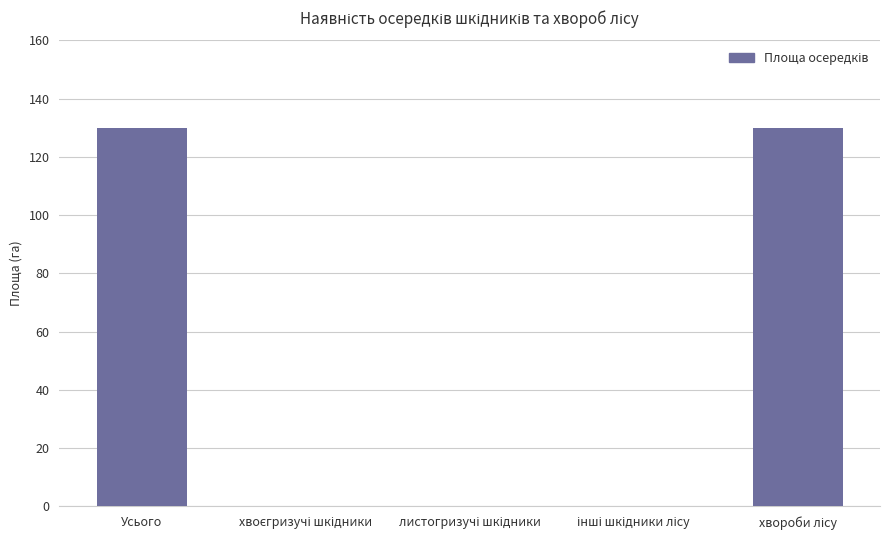

How many values are between 0 and 130?

5